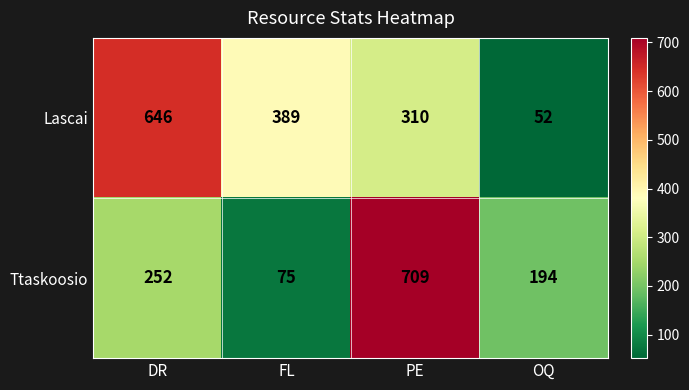

What is the maximum value shown in the chart?

709